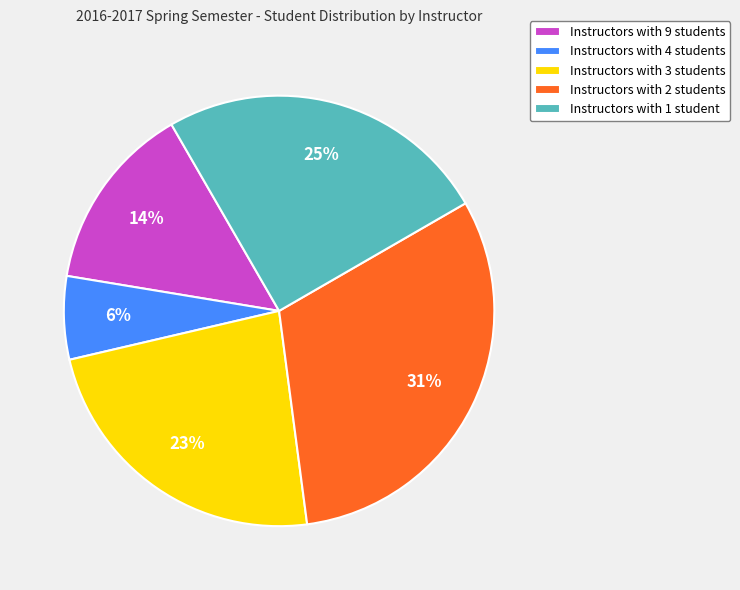

How many segments does this pie chart have?

5